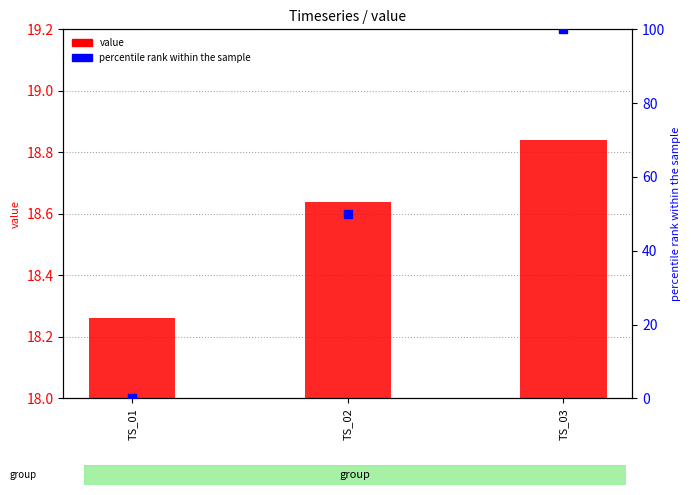

Which series contains the highest Y value?

percentile rank within the sample